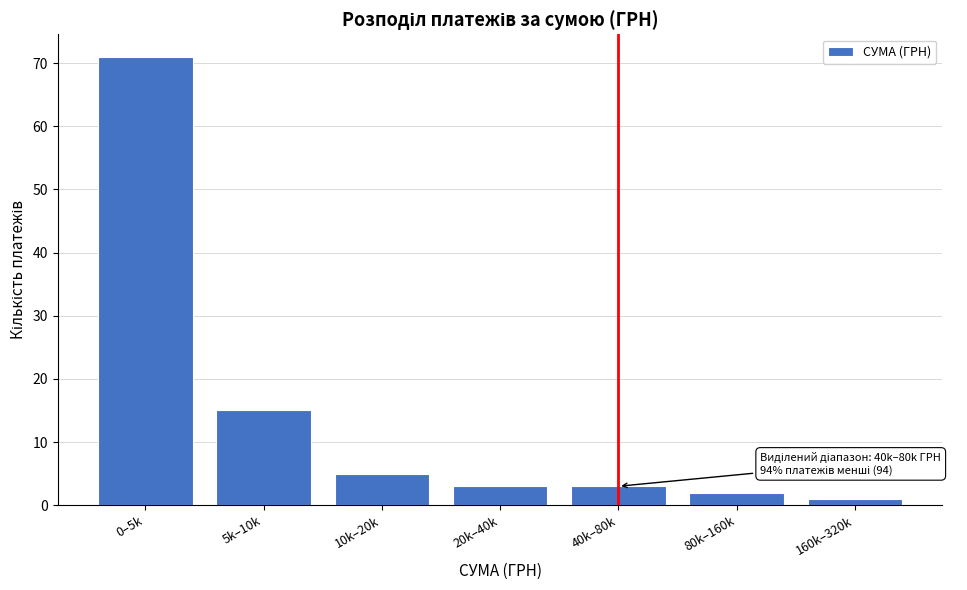

Reading left to right, list all the values displayed in this chart.

0–5k=71	5k–10k=15	10k–20k=5	20k–40k=3	40k–80k=3	80k–160k=2	160k–320k=1